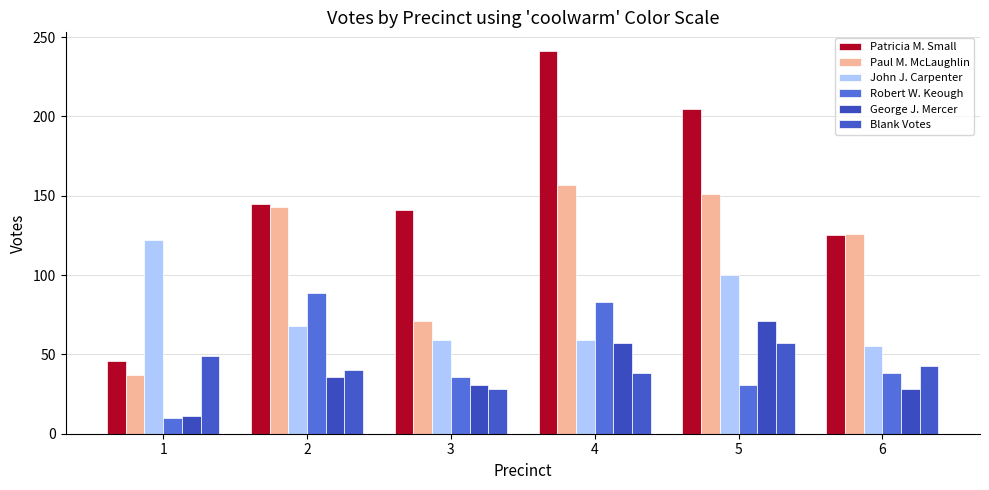

Reading left to right, what are all the values shown in this chart?

Patricia M. Small: 1=46	2=145	3=141	4=241	5=205	6=125
Paul M. McLaughlin: 1=37	2=143	3=71	4=157	5=151	6=126
John J. Carpenter: 1=122	2=68	3=59	4=59	5=100	6=55
Robert W. Keough: 1=10	2=89	3=36	4=83	5=31	6=38
George J. Mercer: 1=11	2=36	3=31	4=57	5=71	6=28
Blank Votes: 1=49	2=40	3=28	4=38	5=57	6=43